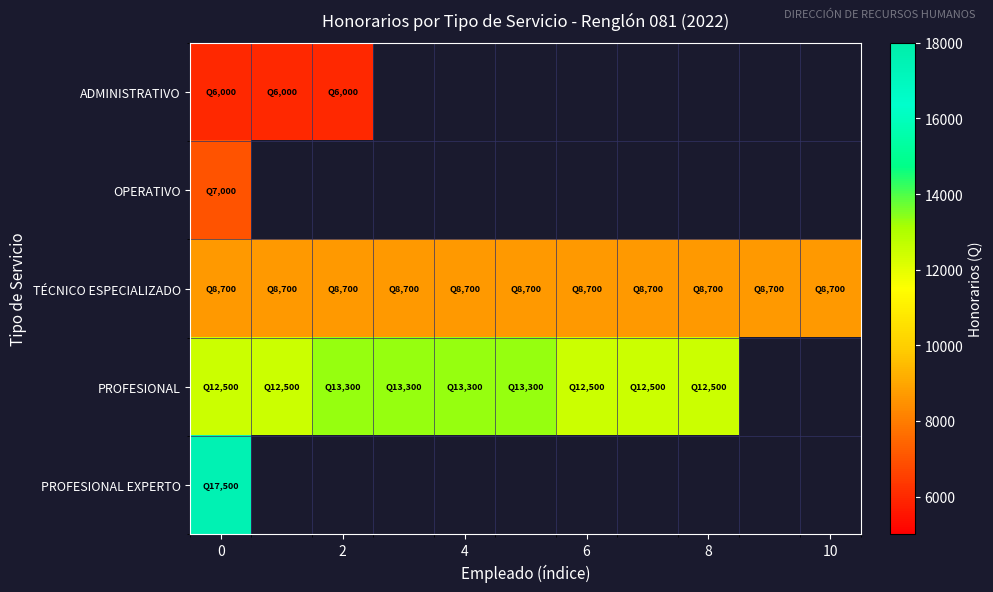

What is the lowest value of the TÉCNICO ESPECIALIZADO series?

8700.0